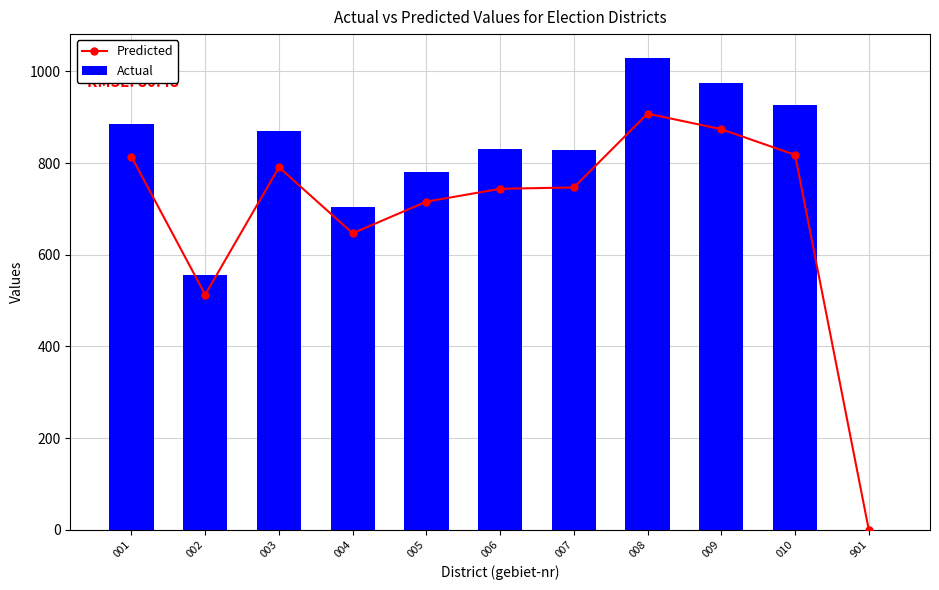

How many categories are shown in the chart?

11